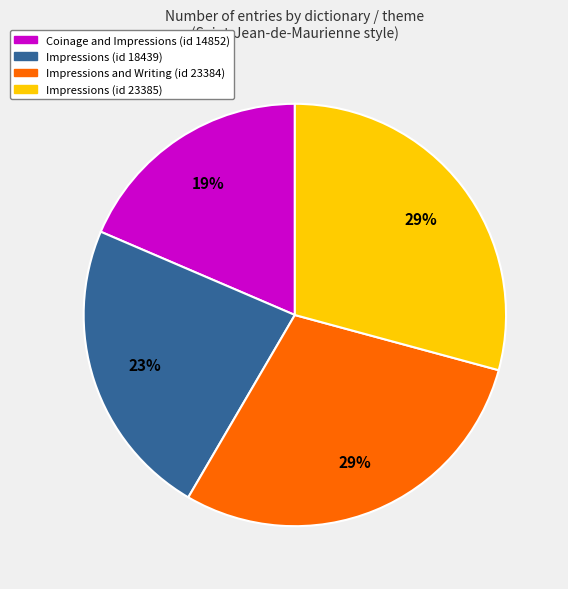

What is the smallest slice in the pie chart?

Coinage and Impressions (id 14852)